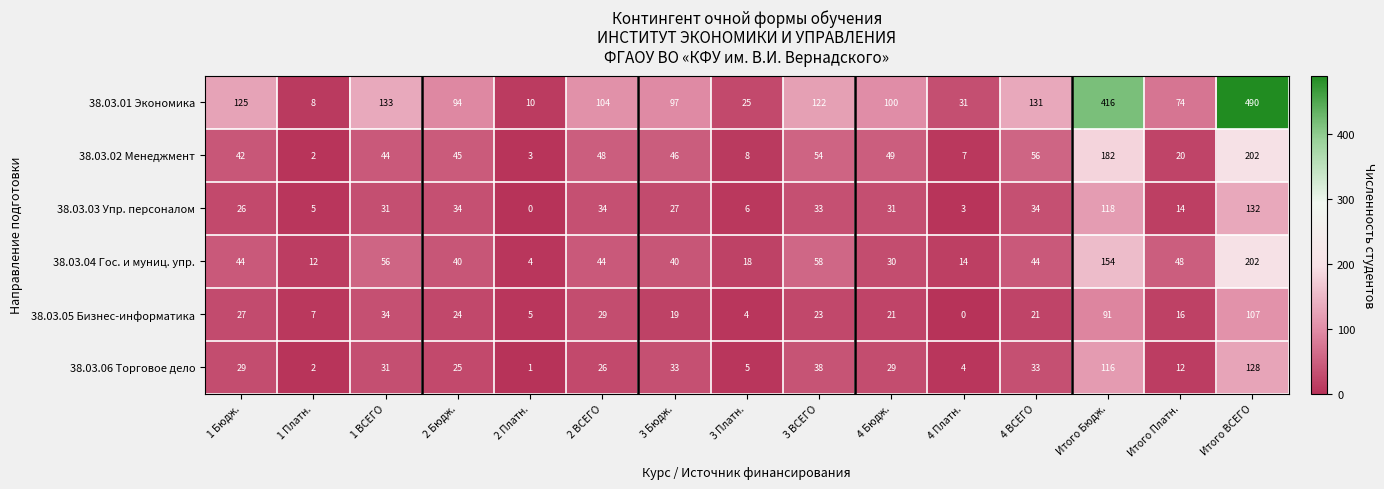

Rank the series at Итого Платн. from lowest to highest value.

38.03.06 Торговое дело, 38.03.03 Упр. персоналом, 38.03.05 Бизнес-информатика, 38.03.02 Менеджмент, 38.03.04 Гос. и муниц. упр., 38.03.01 Экономика